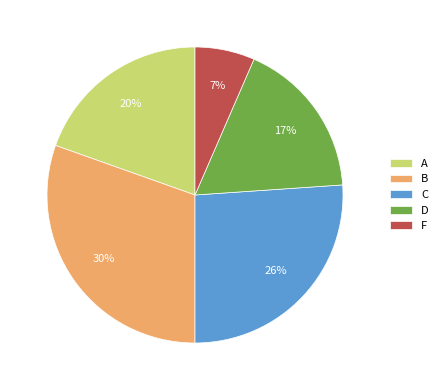

Which category has the smallest portion of the pie?

F